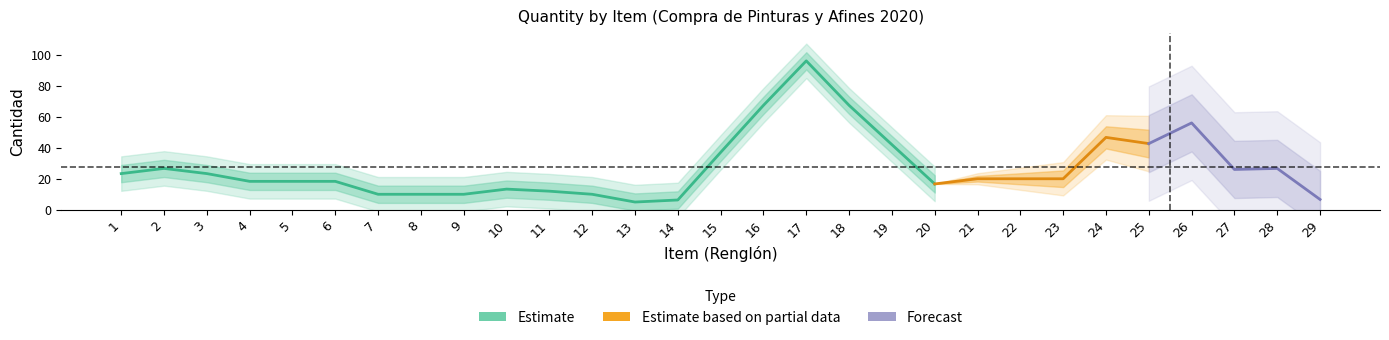

What is the smallest value displayed?

4